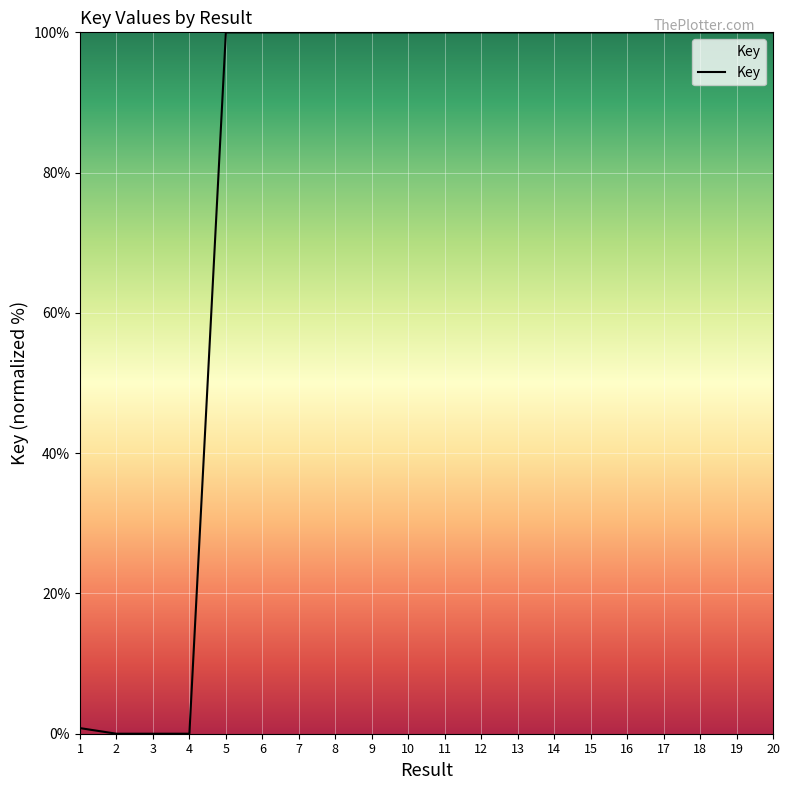

Between 18 and 3, which is larger?

18